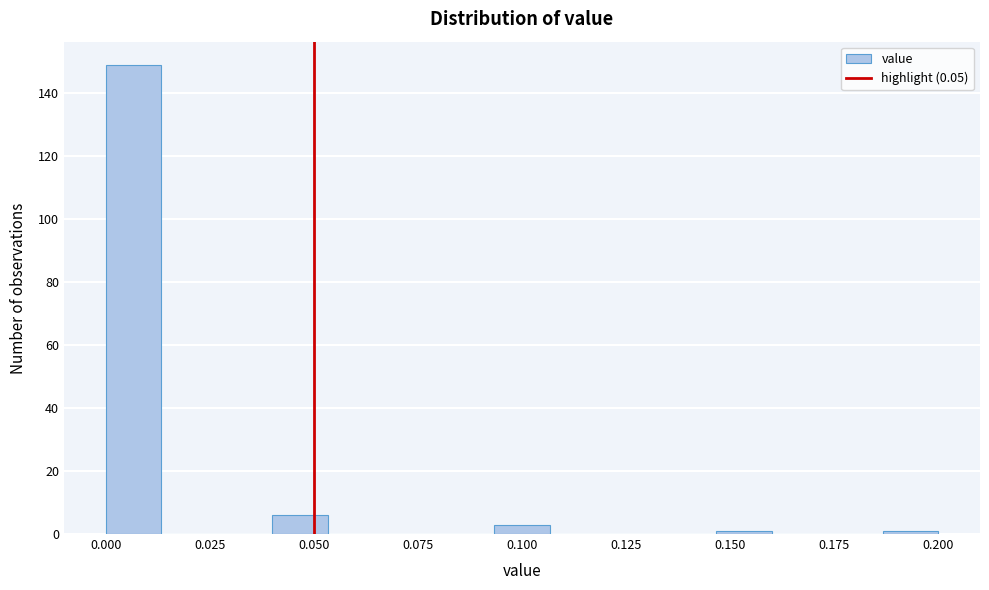

Around what value on the x-axis is the tallest bar? Give the approximate position of its centre, as read against the axis.

0.005